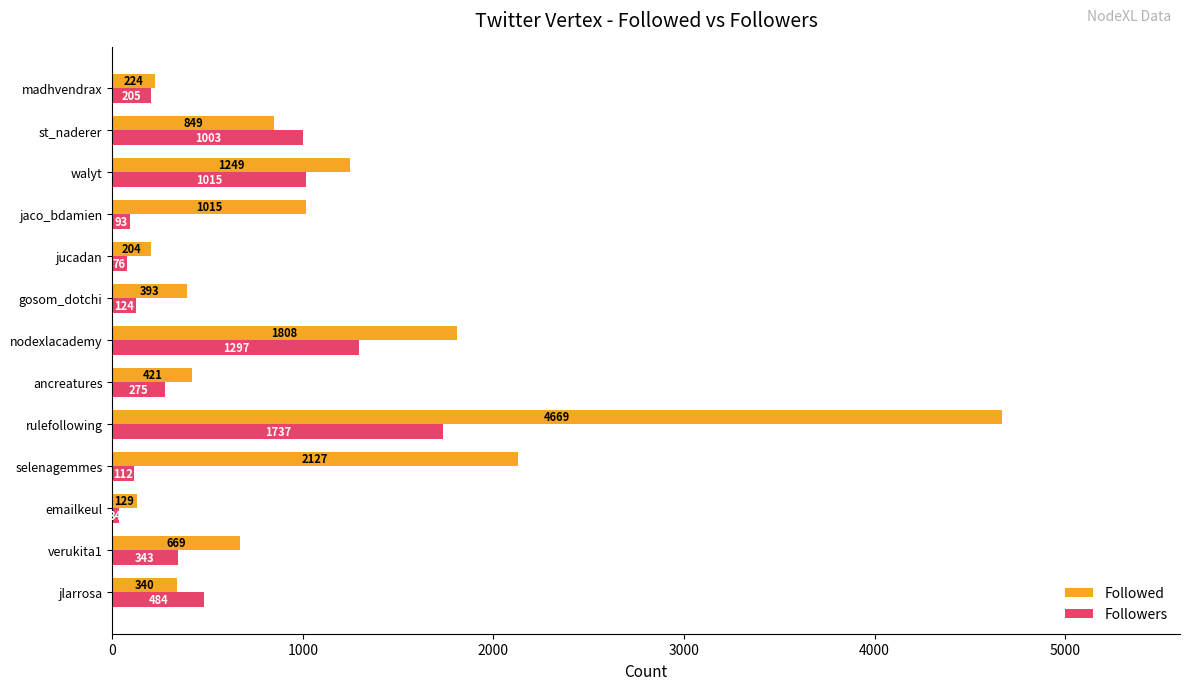

Is it true that Followed equals 2033 at walyt?

False